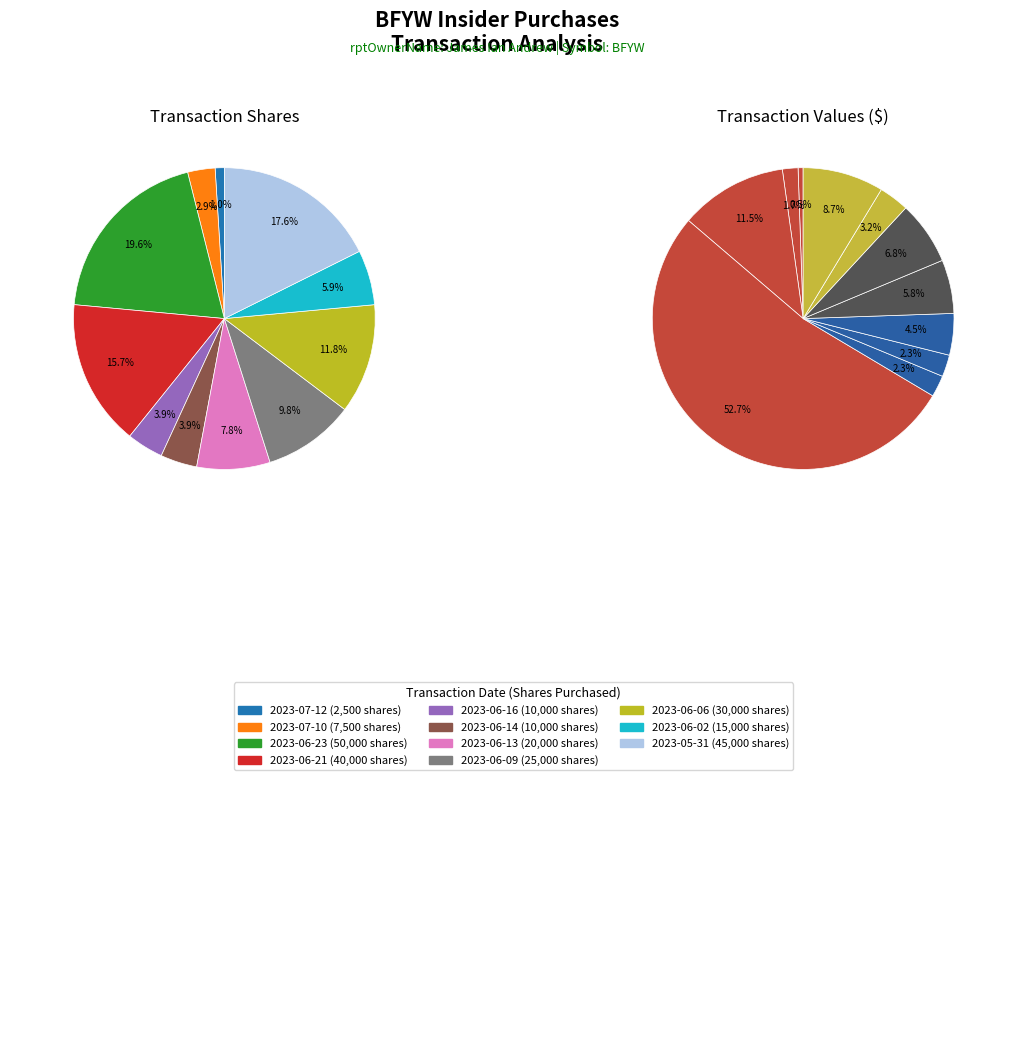

How many segments does this pie chart have?

11